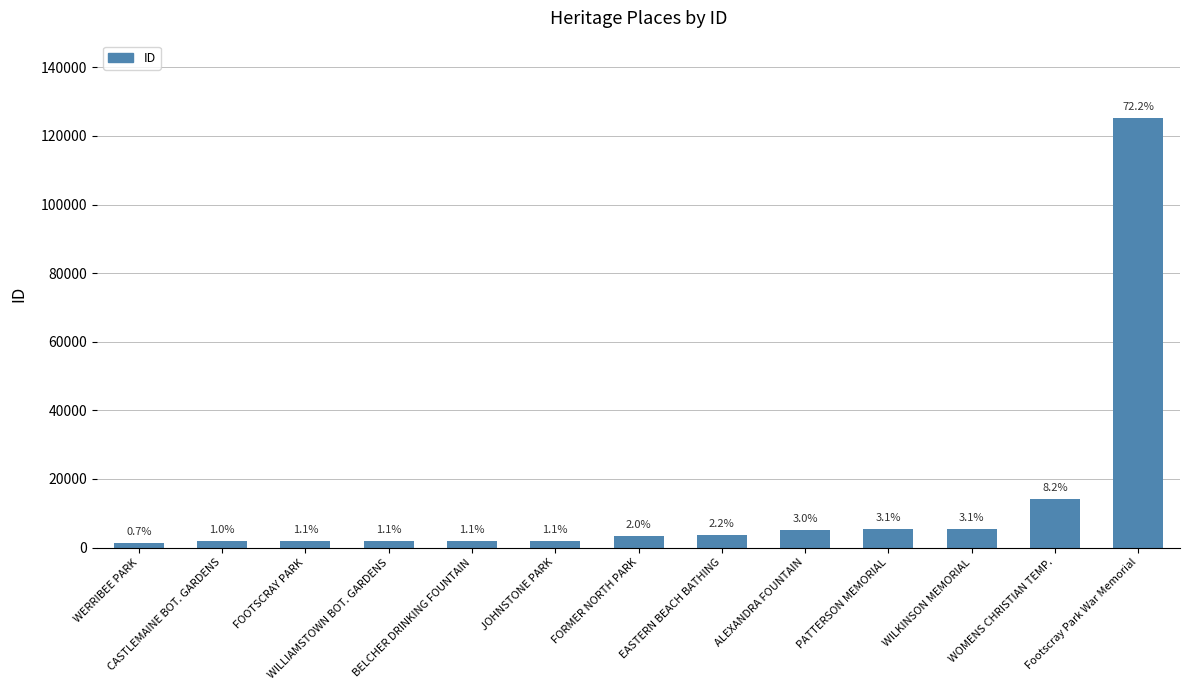

What is the average value?

13340